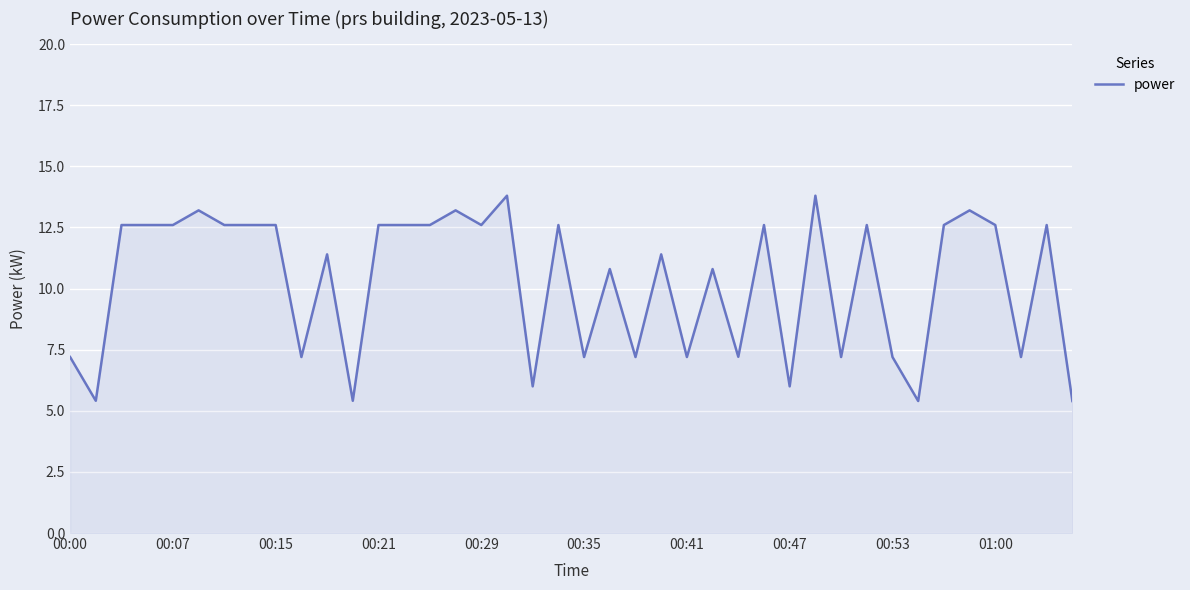

Reading left to right, extract all data points from this chart.

7.2	5.4	12.6	12.6	12.6	13.2	12.6	12.6	12.6	7.2	11.4	5.4	12.6	12.6	12.6	13.2	12.6	13.8	6.0	12.6	7.2	10.8	7.2	11.4	7.2	10.8	7.2	12.6	6.0	13.8	7.2	12.6	7.2	5.4	12.6	13.2	12.6	7.2	12.6	5.4